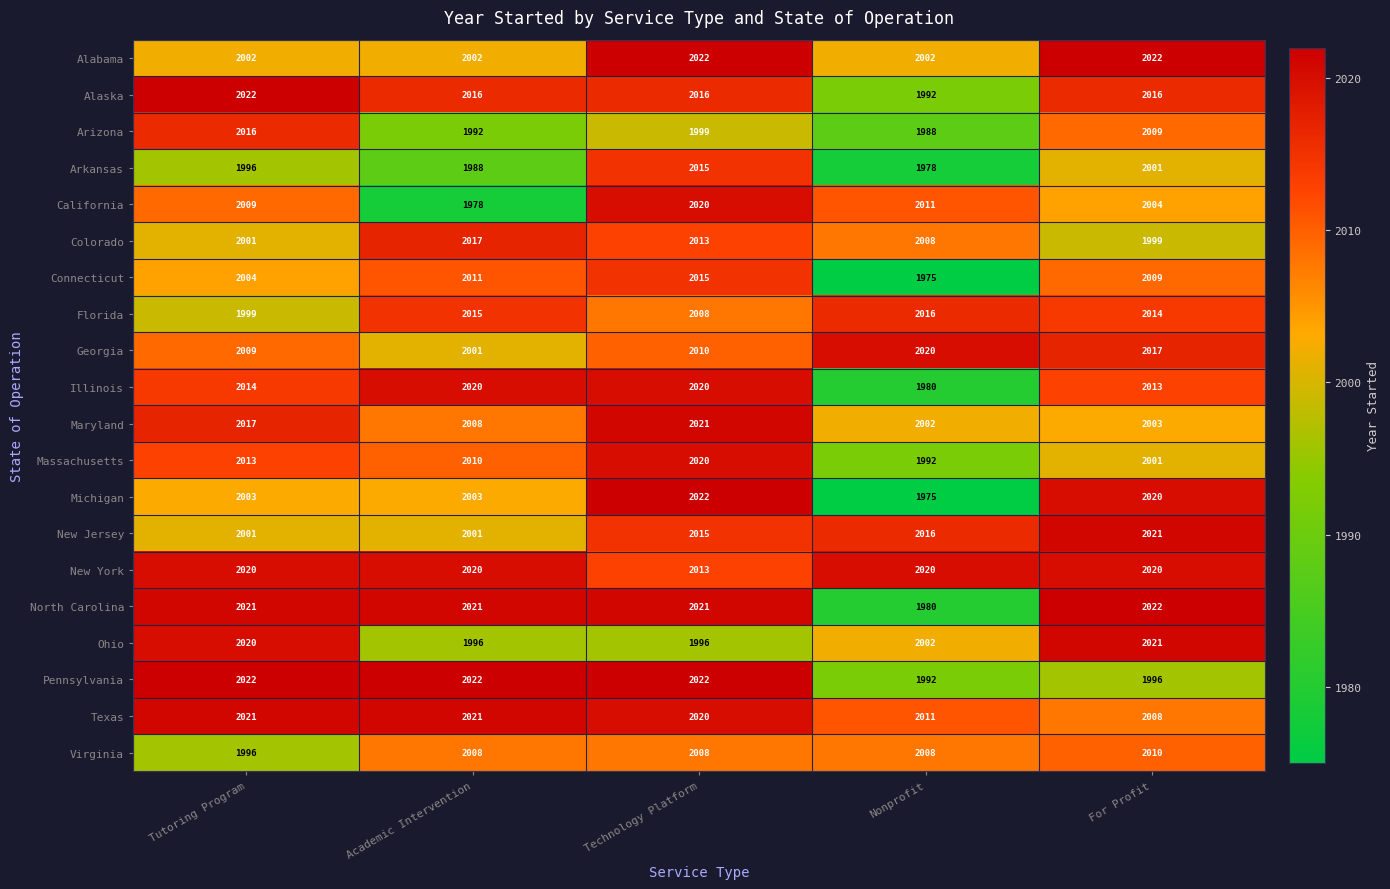

What is the sum of all Connecticut values?

10014